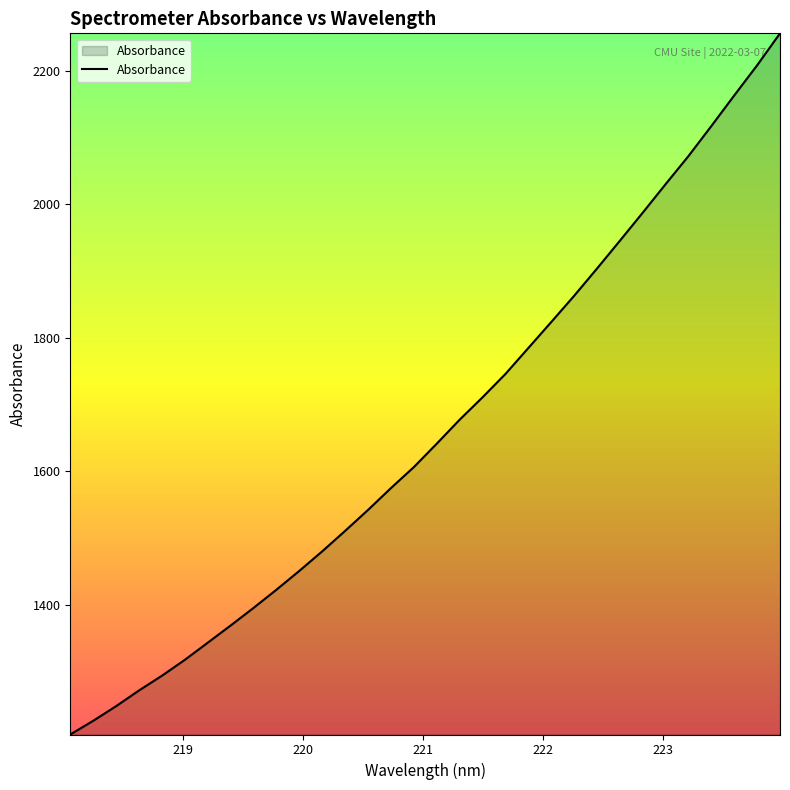

What is the smallest value displayed?

1206.1